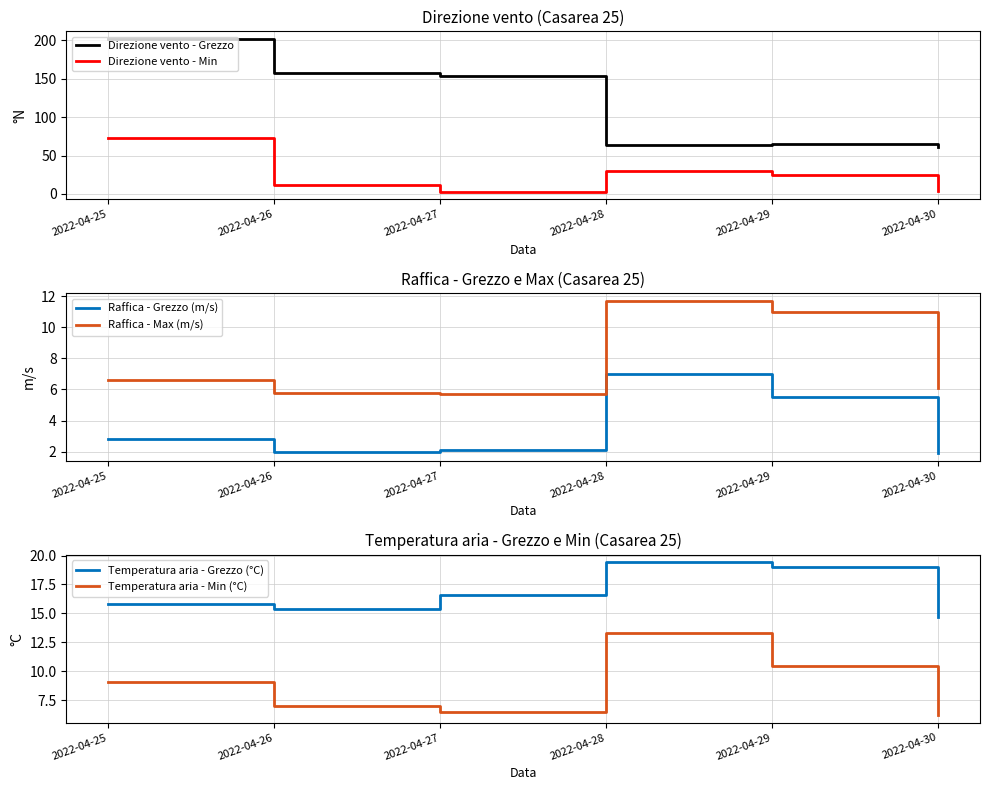

Where is the first local maximum for Direzione vento - Grezzo?

2022-04-29